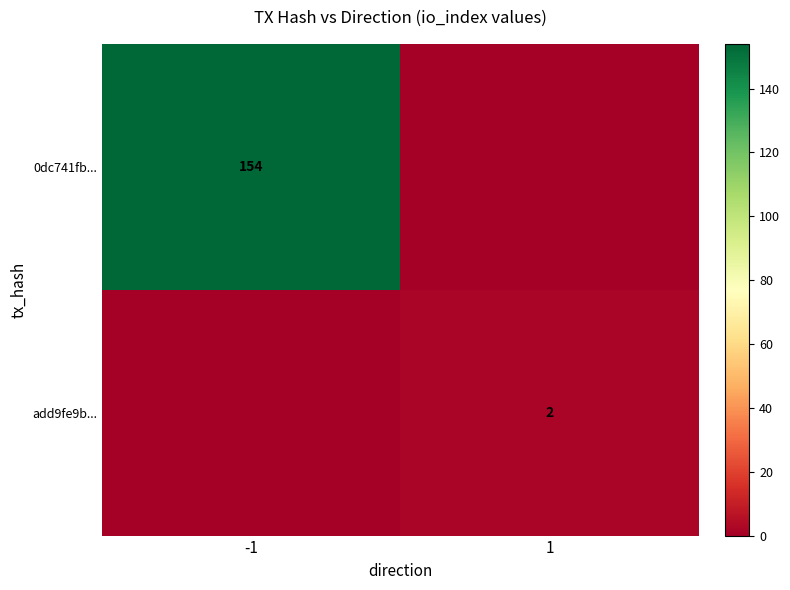

True or false: add9fe9b... has a value of 4 at 1.

False